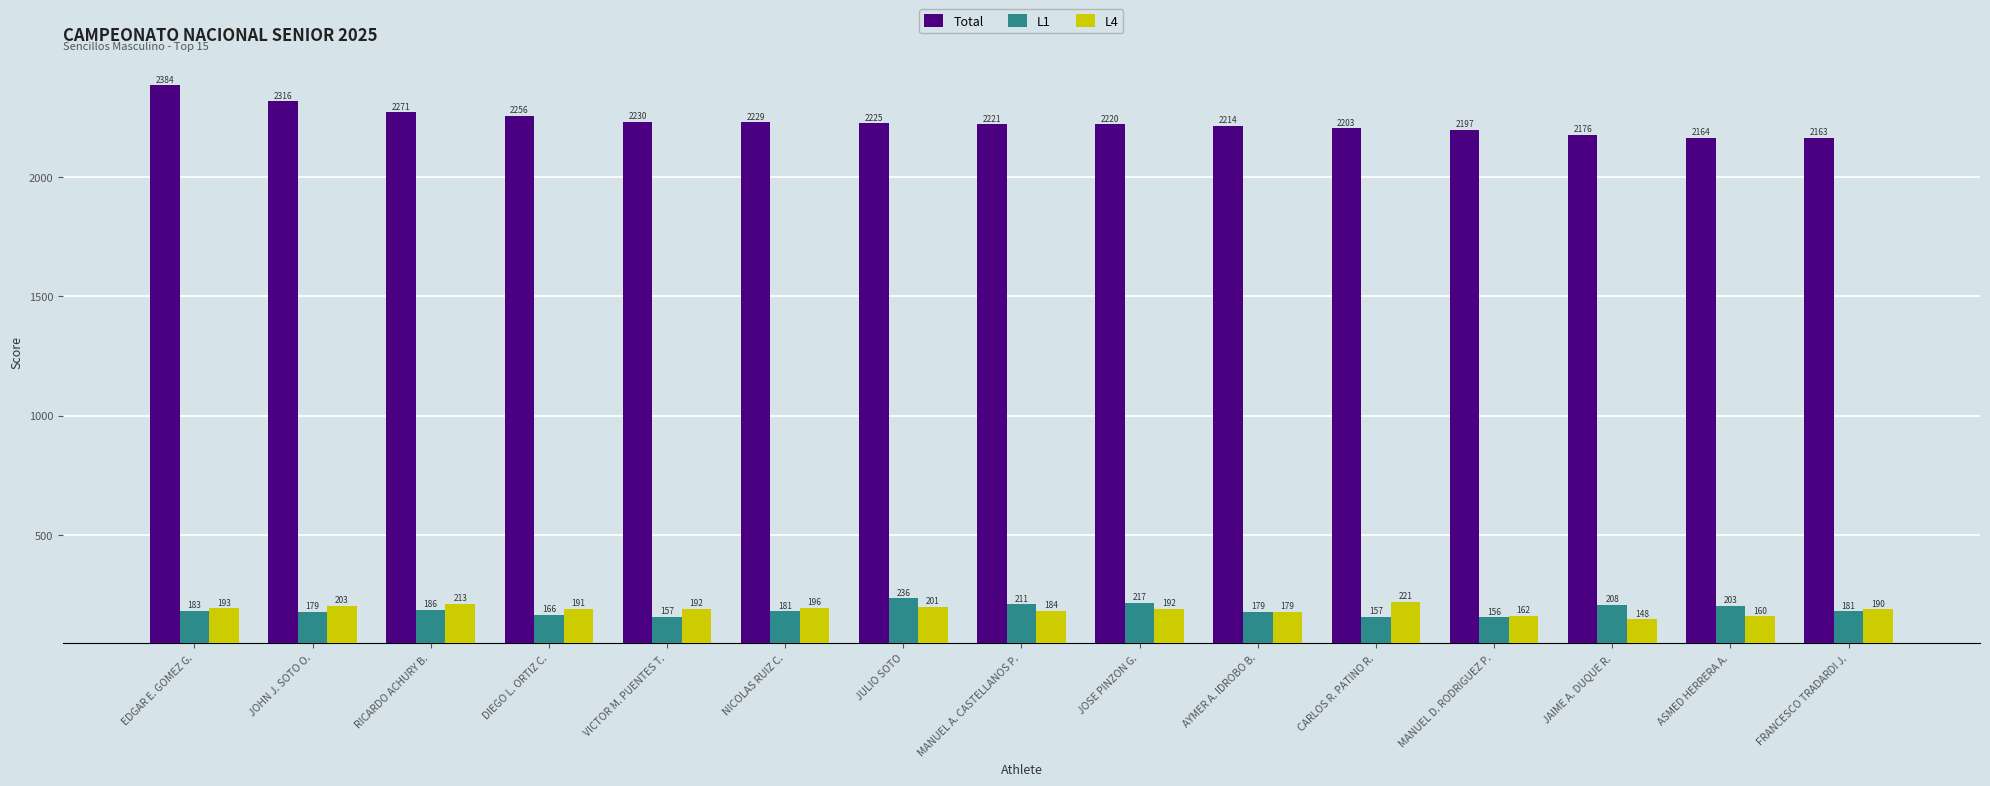

Reading left to right, extract all data points from this chart.

Total: EDGAR E. GOMEZ G.=2384	JOHN J. SOTO O.=2316	RICARDO ACHURY B.=2271	DIEGO L. ORTIZ C.=2256	VICTOR M. PUENTES T.=2230	NICOLAS RUIZ C.=2229	JULIO SOTO=2225	MANUEL A. CASTELLANOS P.=2221	JOSE PINZON G.=2220	AYMER A. IDROBO B.=2214	CARLOS R. PATINO R.=2203	MANUEL D. RODRIGUEZ P.=2197	JAIME A. DUQUE R.=2176	ASMED HERRERA A.=2164	FRANCESCO TRADARDI J.=2163
L1: EDGAR E. GOMEZ G.=183	JOHN J. SOTO O.=179	RICARDO ACHURY B.=186	DIEGO L. ORTIZ C.=166	VICTOR M. PUENTES T.=157	NICOLAS RUIZ C.=181	JULIO SOTO=236	MANUEL A. CASTELLANOS P.=211	JOSE PINZON G.=217	AYMER A. IDROBO B.=179	CARLOS R. PATINO R.=157	MANUEL D. RODRIGUEZ P.=156	JAIME A. DUQUE R.=208	ASMED HERRERA A.=203	FRANCESCO TRADARDI J.=181
L4: EDGAR E. GOMEZ G.=193	JOHN J. SOTO O.=203	RICARDO ACHURY B.=213	DIEGO L. ORTIZ C.=191	VICTOR M. PUENTES T.=192	NICOLAS RUIZ C.=196	JULIO SOTO=201	MANUEL A. CASTELLANOS P.=184	JOSE PINZON G.=192	AYMER A. IDROBO B.=179	CARLOS R. PATINO R.=221	MANUEL D. RODRIGUEZ P.=162	JAIME A. DUQUE R.=148	ASMED HERRERA A.=160	FRANCESCO TRADARDI J.=190